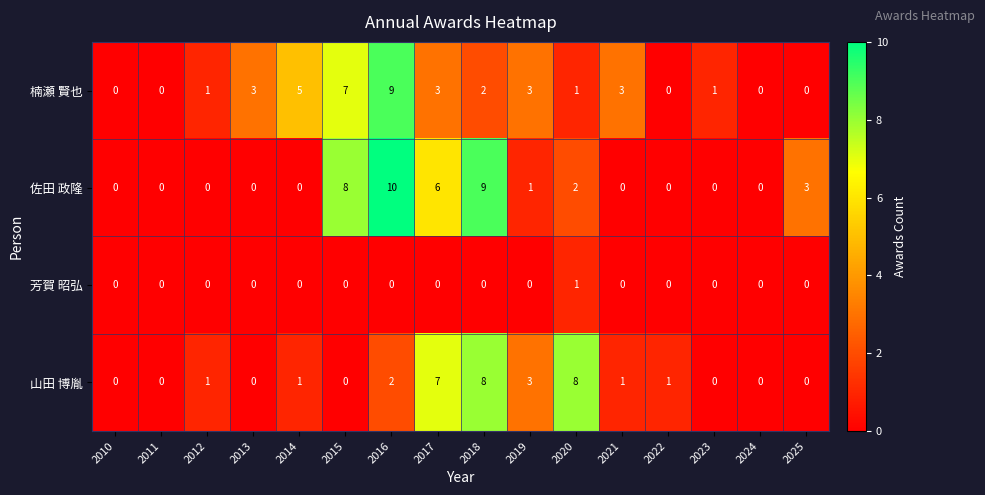

The 楠瀬 賢也 series shows 3 at 2017. True or false?

True